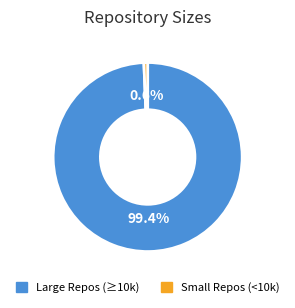

What is the largest slice in the pie chart?

Large Repos (≥10k)